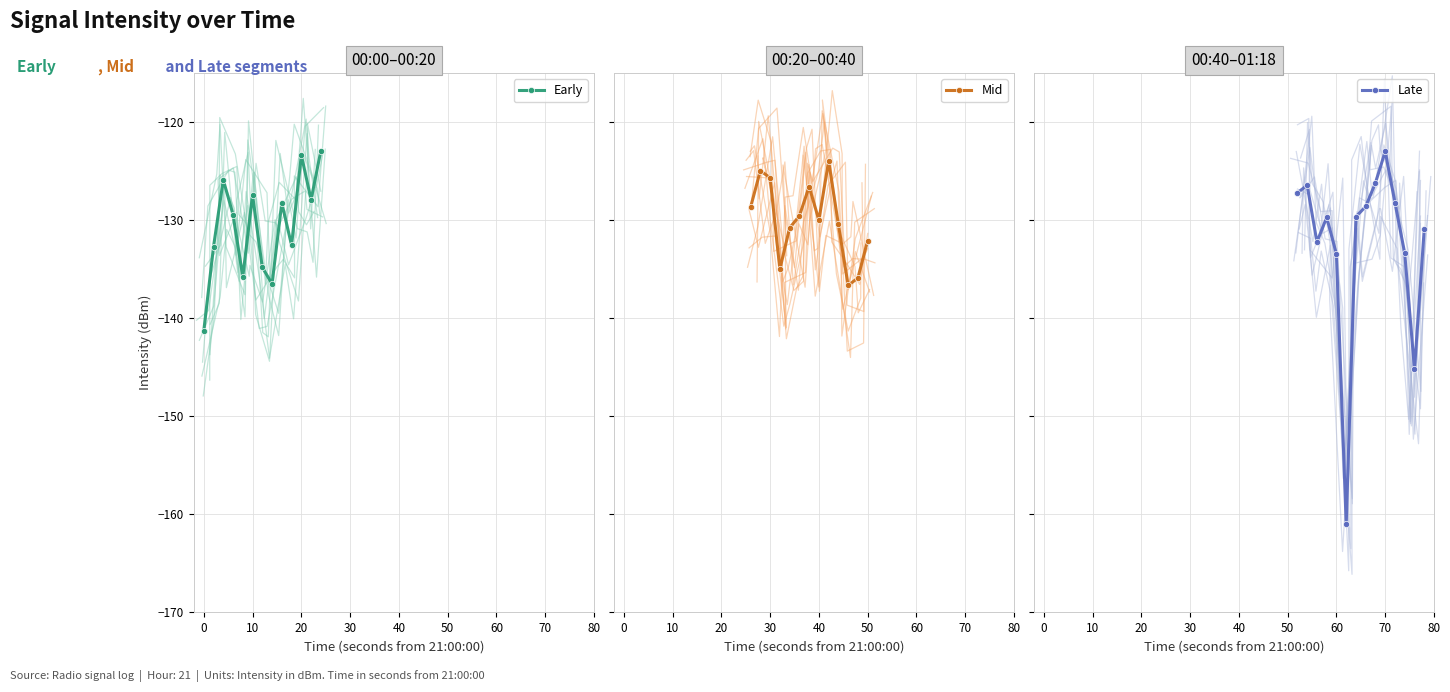

Reading left to right, what are all the values shown in this chart?

-141.3	-132.7	-125.9	-129.5	-135.8	-127.5	-134.8	-136.5	-128.3	-132.6	-123.4	-127.9	-122.9	-128.7	-125.0	-125.7	-135.0	-130.8	-129.6	-126.6	-130.0	-124.0	-130.4	-136.7	-135.9	-132.1	-127.2	-126.5	-132.2	-129.7	-133.5	-161.1	-129.7	-128.6	-126.2	-123.0	-128.3	-133.4	-145.2	-130.9